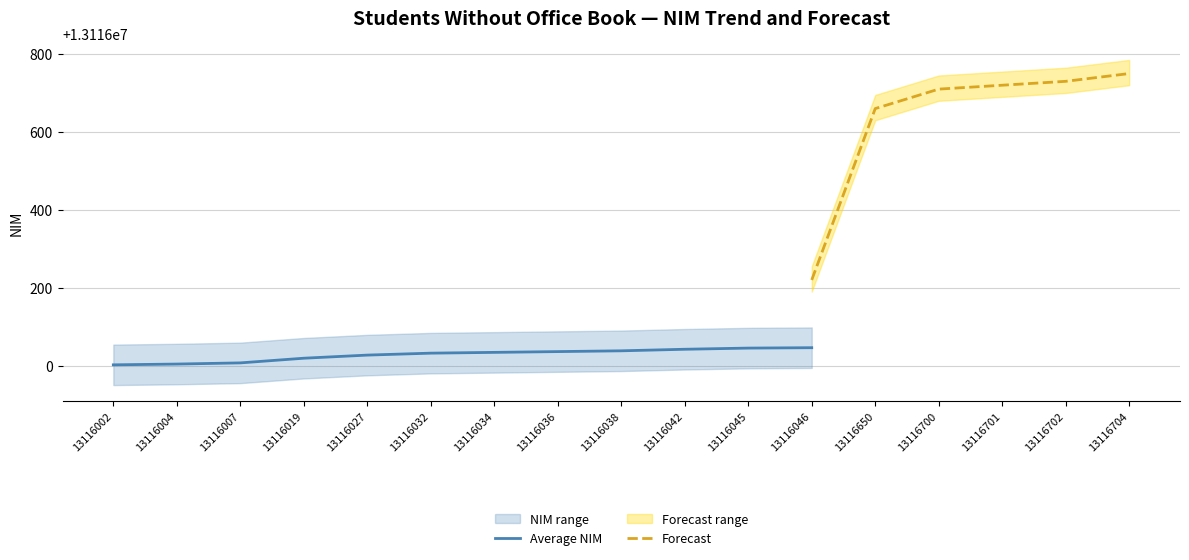

Which series has the widest spread of values?

Forecast upper